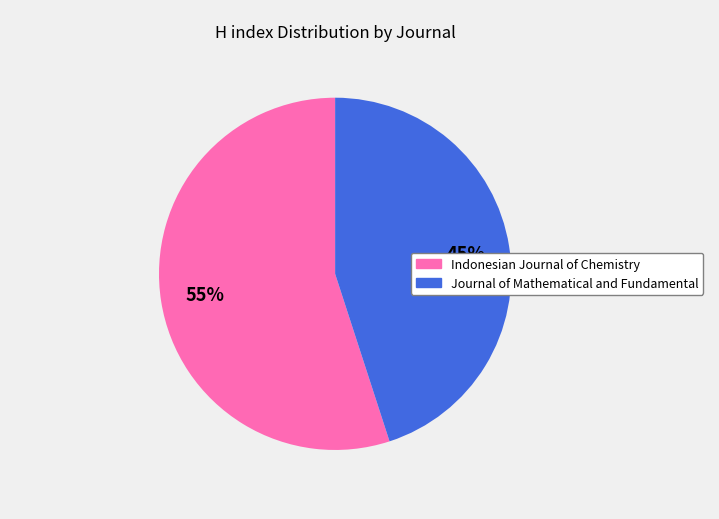

How many segments does this pie chart have?

2